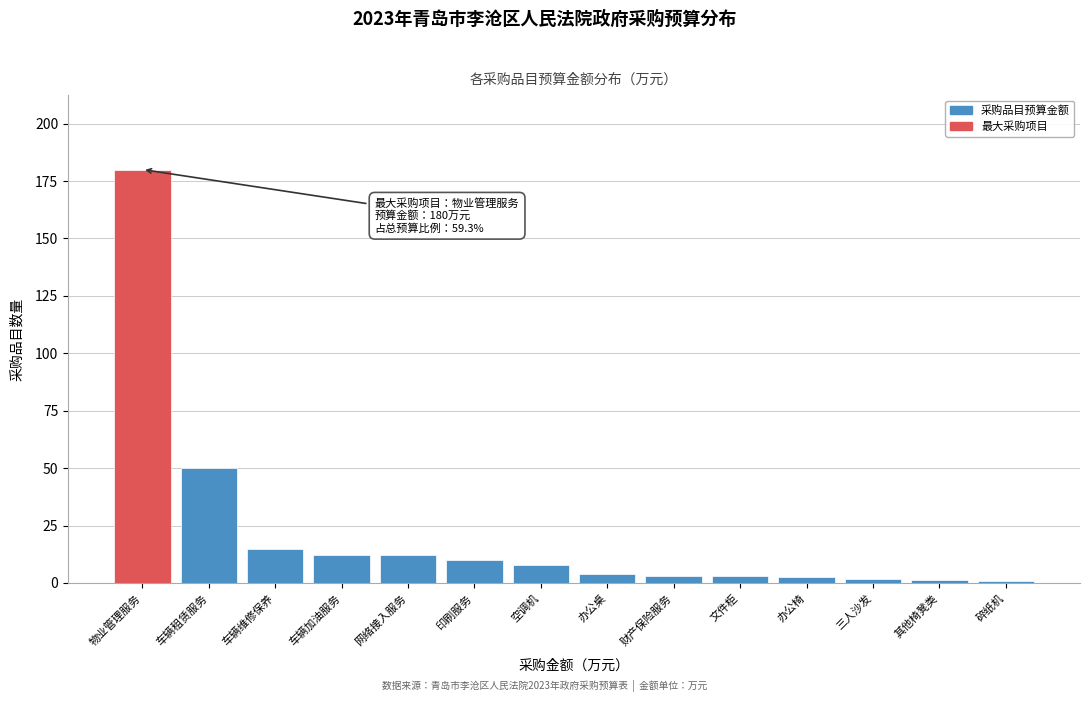

Between 网络接入服务 and 车辆租赁服务, which is larger?

车辆租赁服务